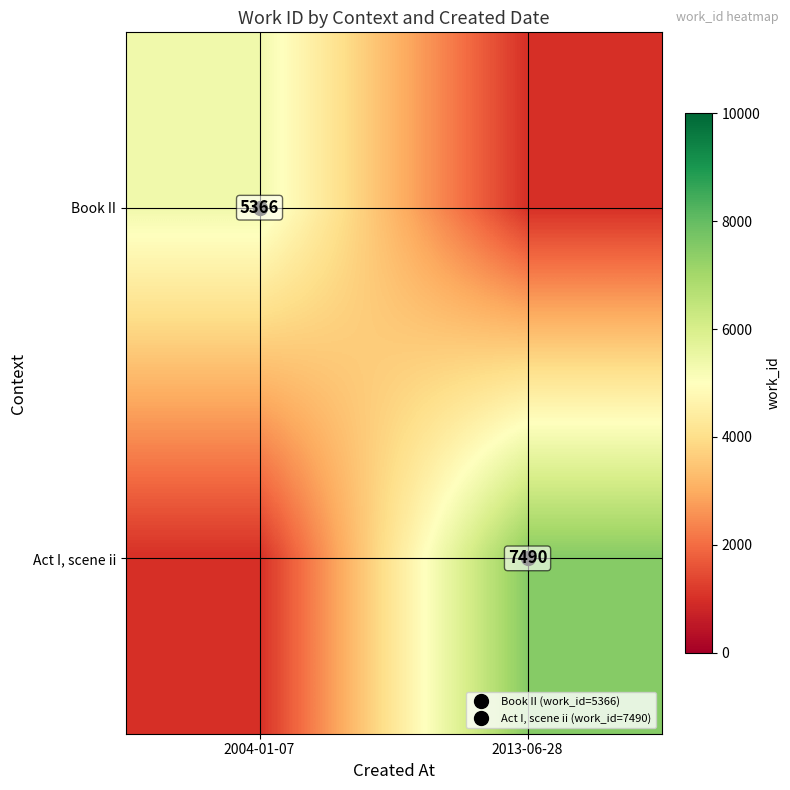

What is the difference between the Act I, scene ii values at 2013-06-28 and 2004-01-07?

6490